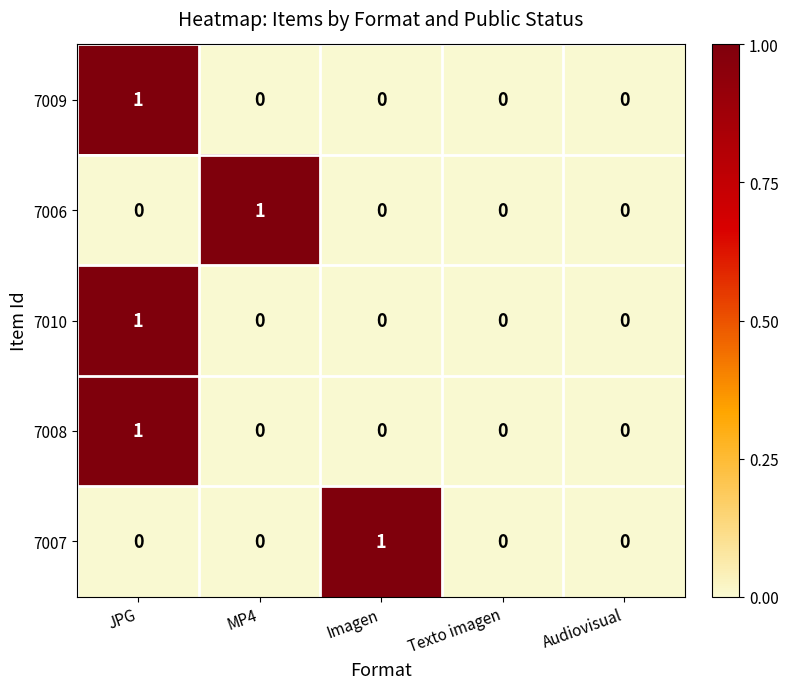

How many 7007 values are between 0 and 1?

5